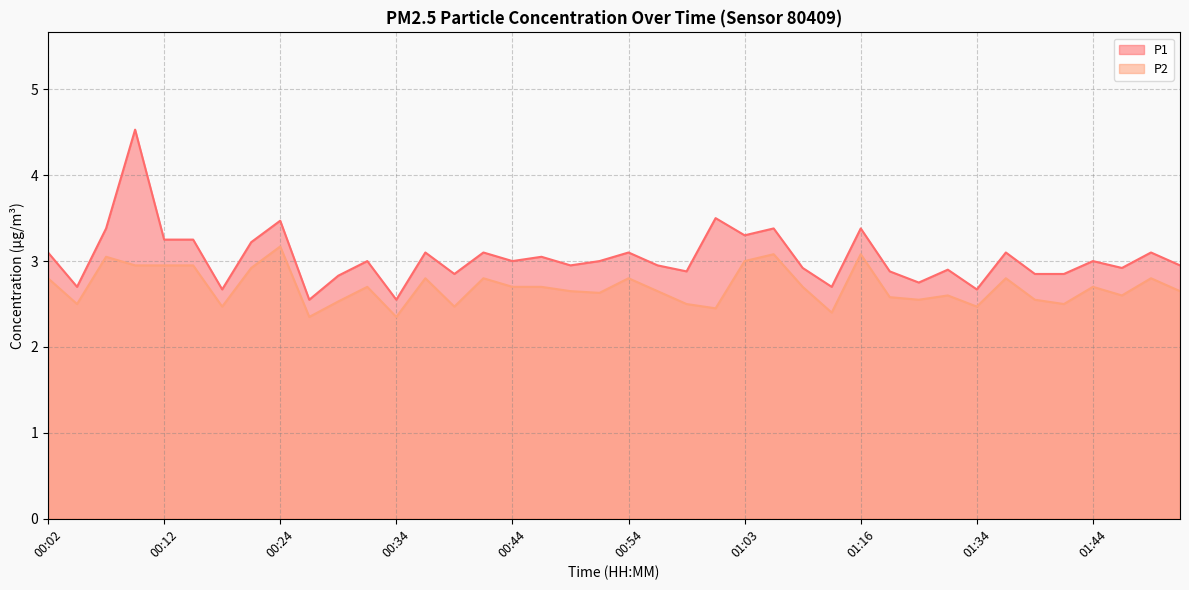

How many values in the P1 series exceed 3?

17